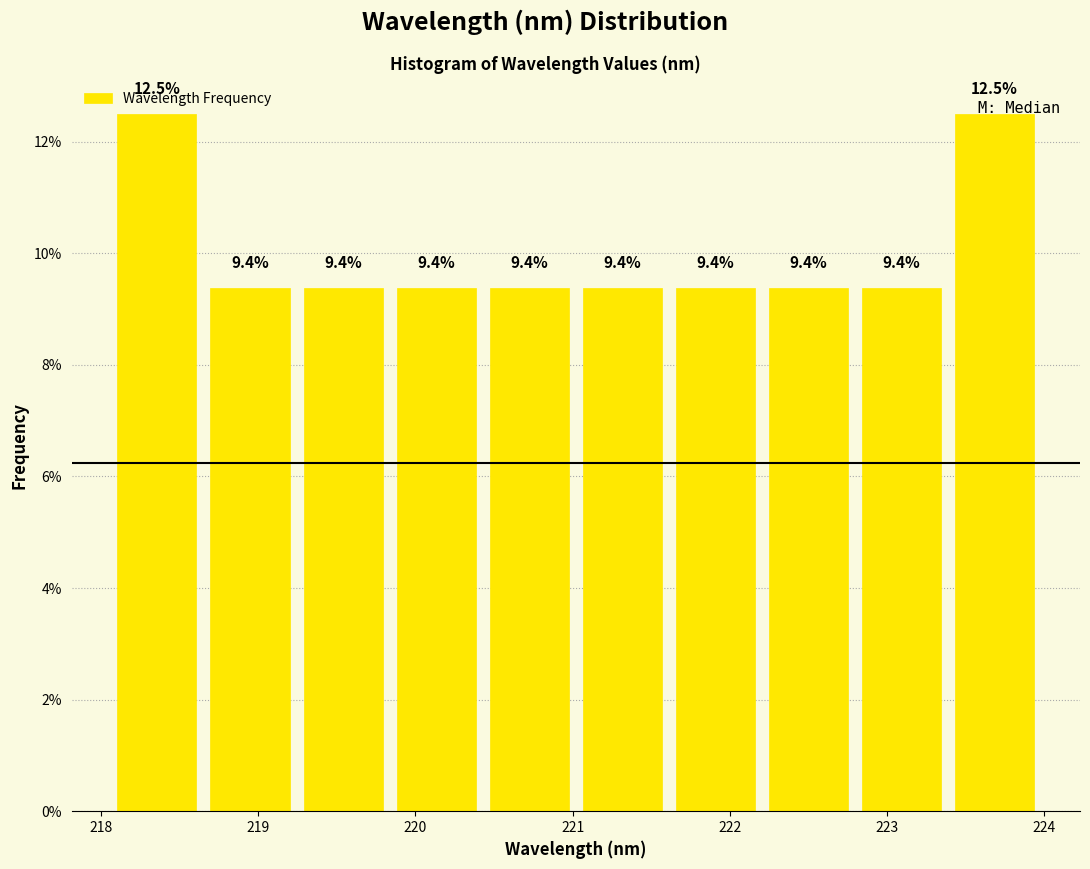

Reading left to right, transcribe this chart: for each bar, give the range it covers on the x-axis and its height. The bar edges are not printed on the chart, so give them approximately, as read against the axis.

218.1 to 218.7: 12.5
218.7 to 219.2: 9.4
219.2 to 219.8: 9.4
219.8 to 220.4: 9.4
220.4 to 221.0: 9.4
221.0 to 221.6: 9.4
221.6 to 222.2: 9.4
222.2 to 222.8: 9.4
222.8 to 223.4: 9.4
223.4 to 224.0: 12.5